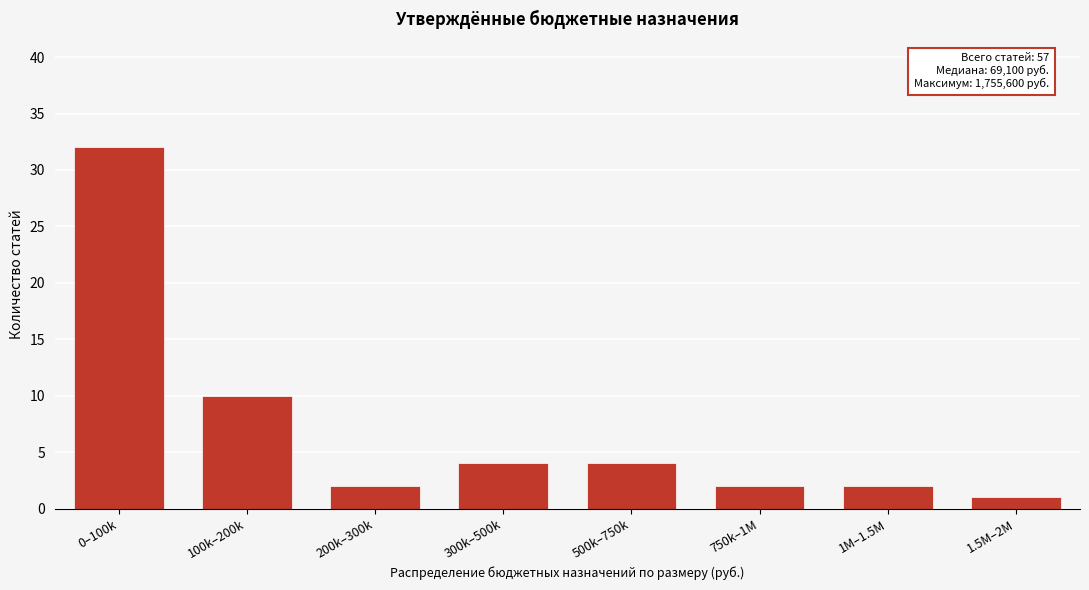

Reading right to left, what are all the values shown in this chart?

1	2	2	4	4	2	10	32